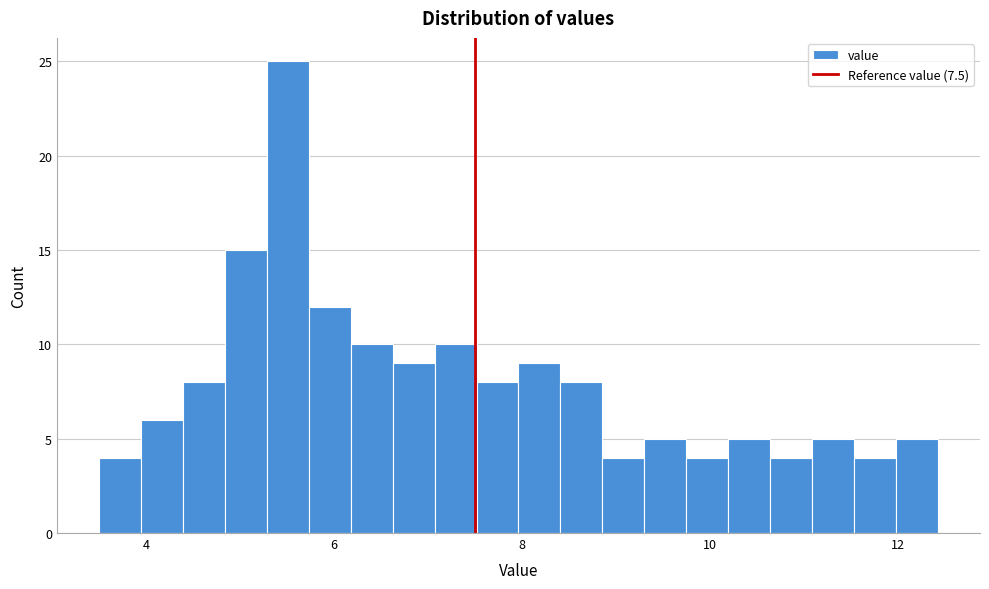

Read against the x-axis, roughly where is the centre of the tallest bar?

5.6